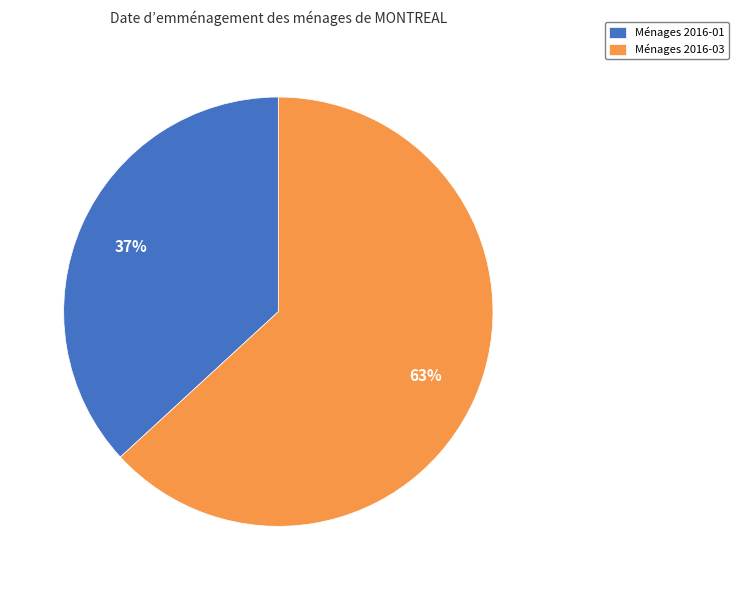

Which slice represents more than half of the pie?

Ménages 2016-03